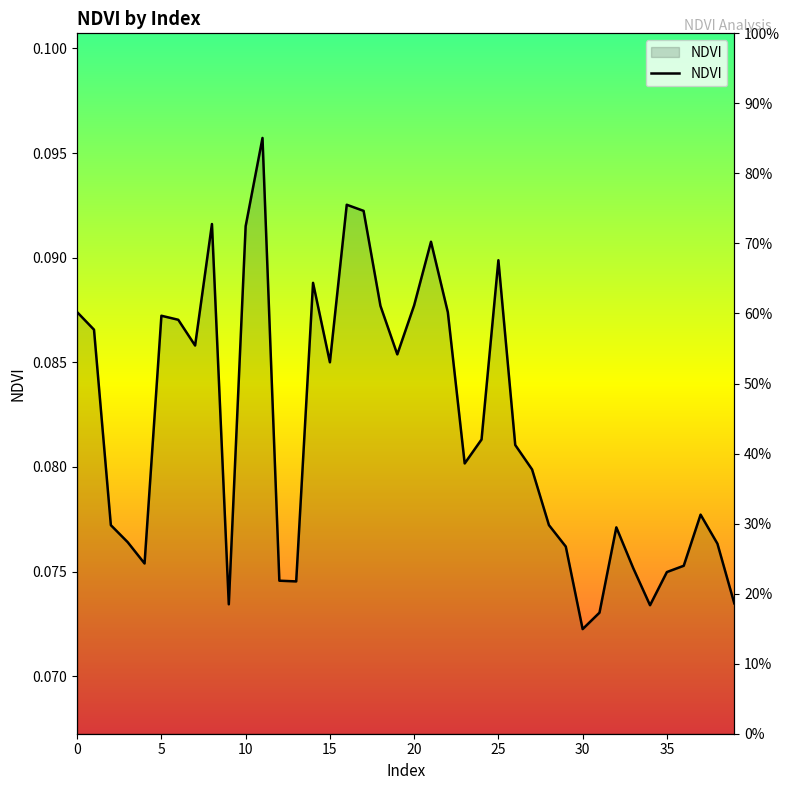

The chart shows a value of 0.1 at 23. True or false?

True